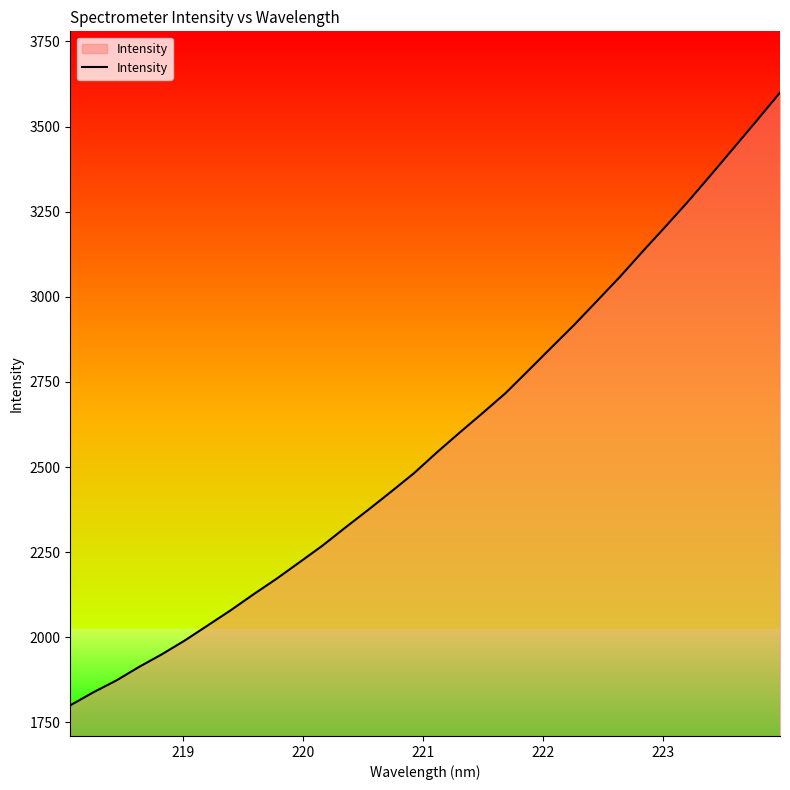

What is the difference between the maximum and minimum values?

1799.5